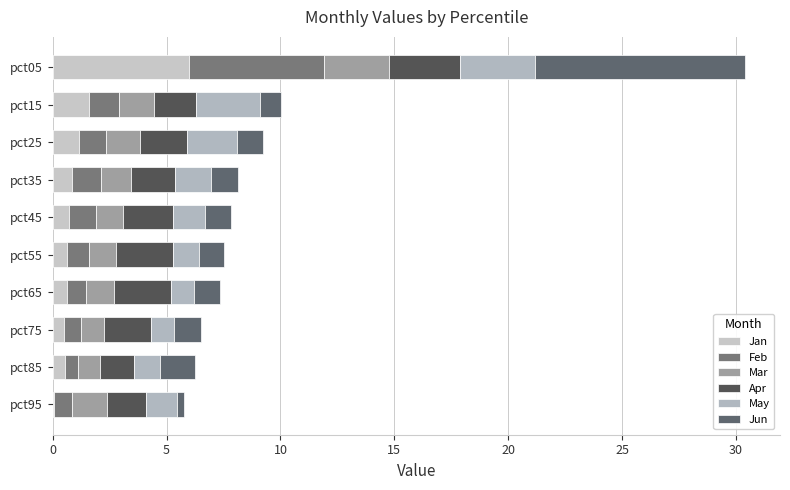

How many categories are shown in the chart?

10